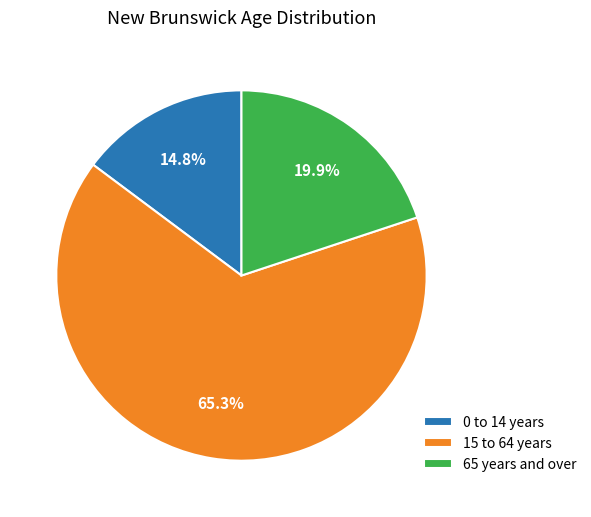

Which slice is the largest?

15 to 64 years